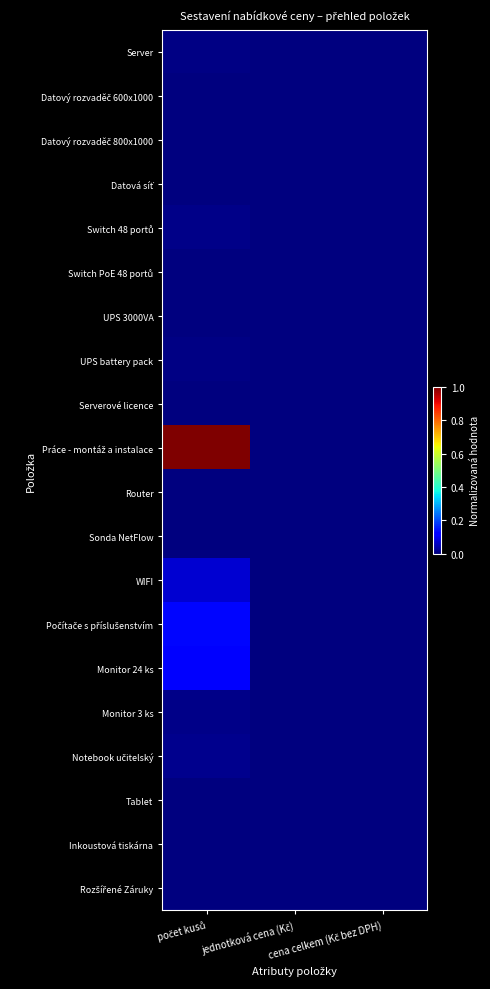

Between počet kusů and cena celkem (Kč bez DPH), which series saw the biggest shift?

Práce - montáž a instalace